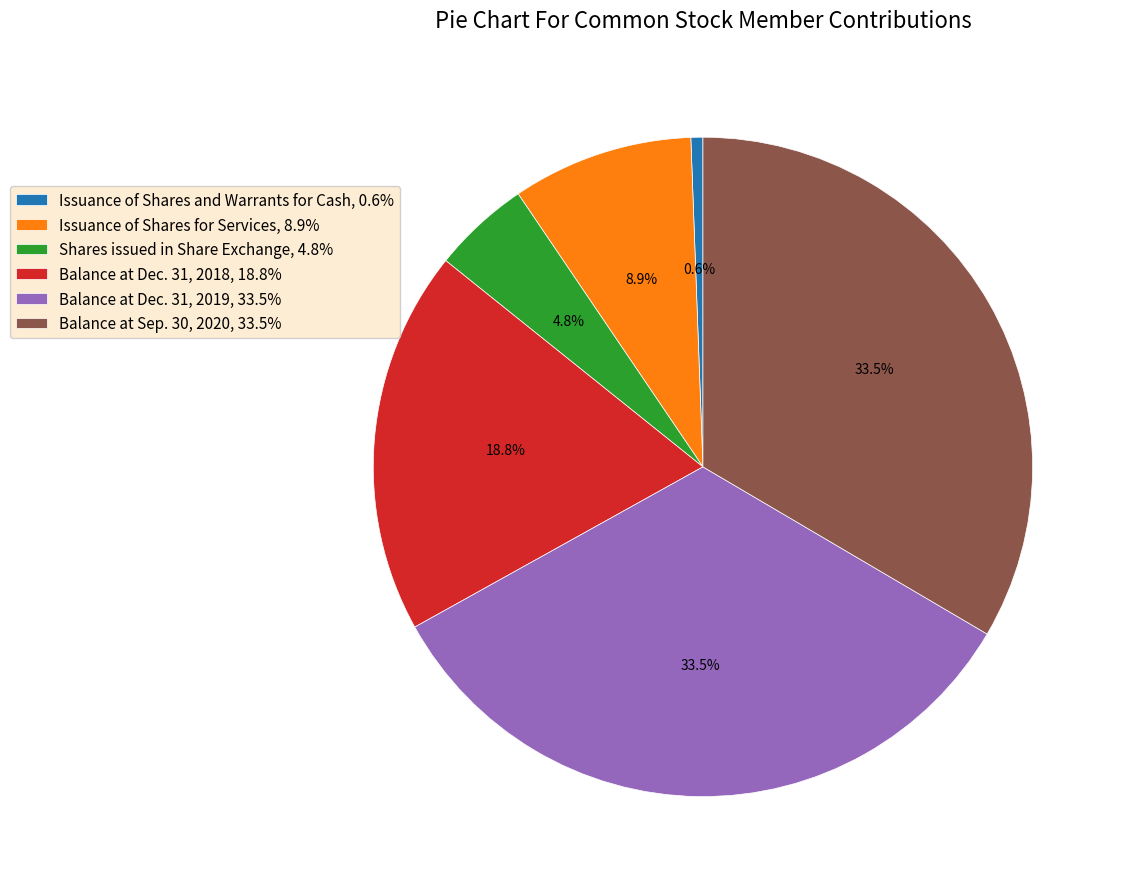

To the nearest percent, what is the average slice percentage?

17%